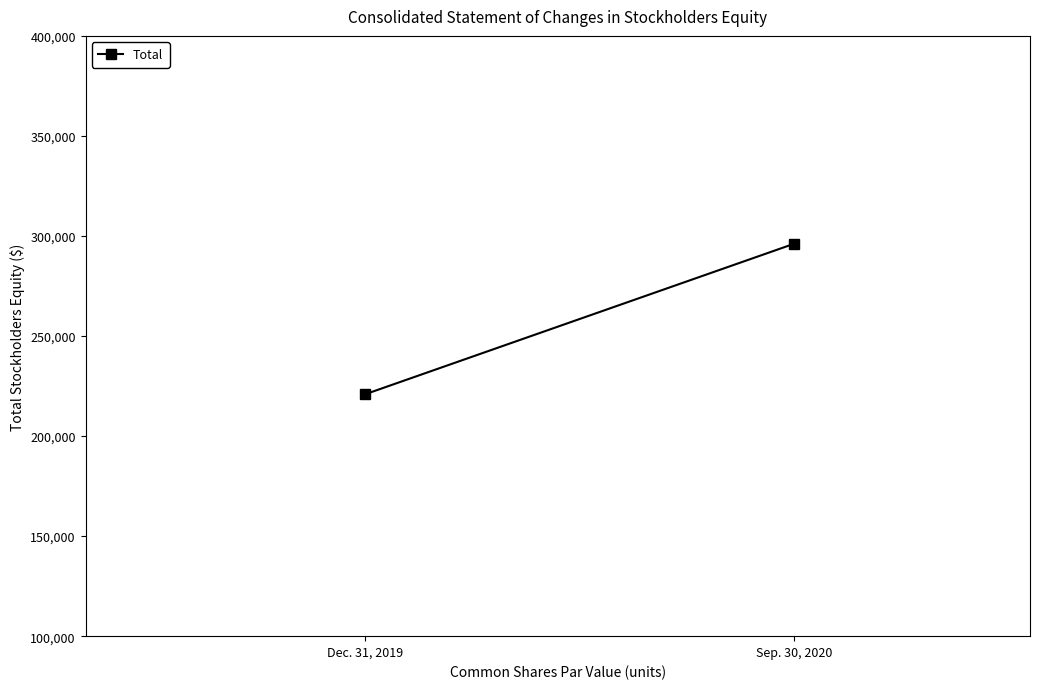

List the labels in order of value, largest first.

Sep. 30, 2020, Dec. 31, 2019